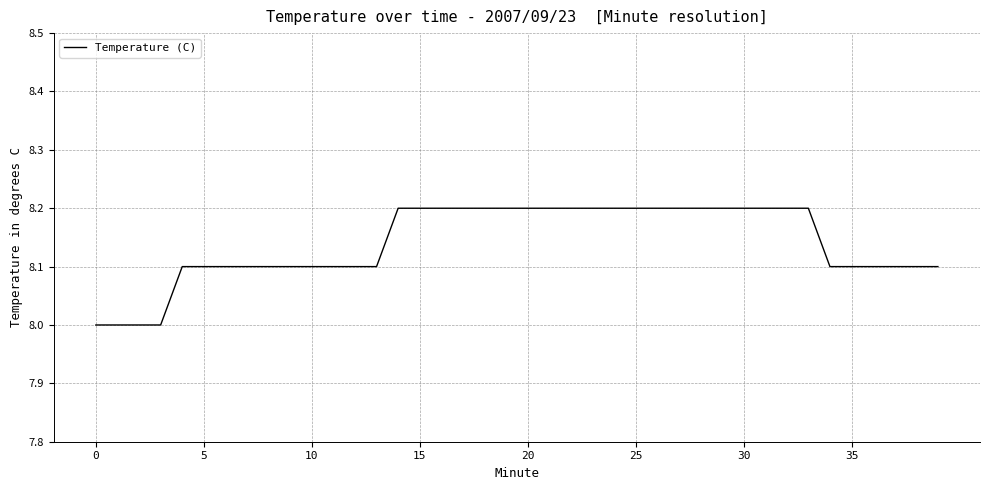

What is the minimum value shown in the chart?

8.0